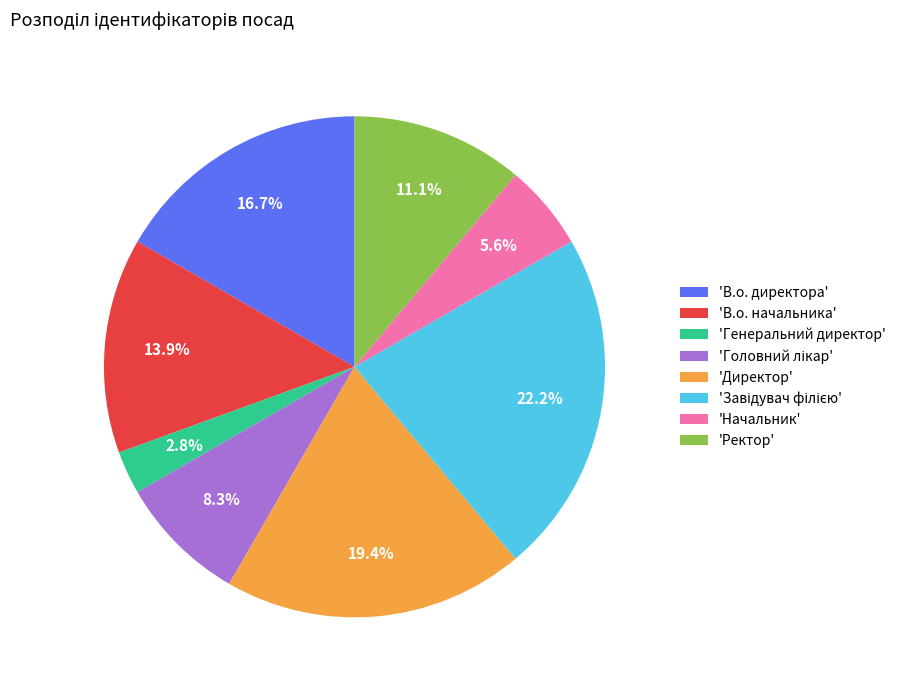

How many slices are in this pie chart?

8